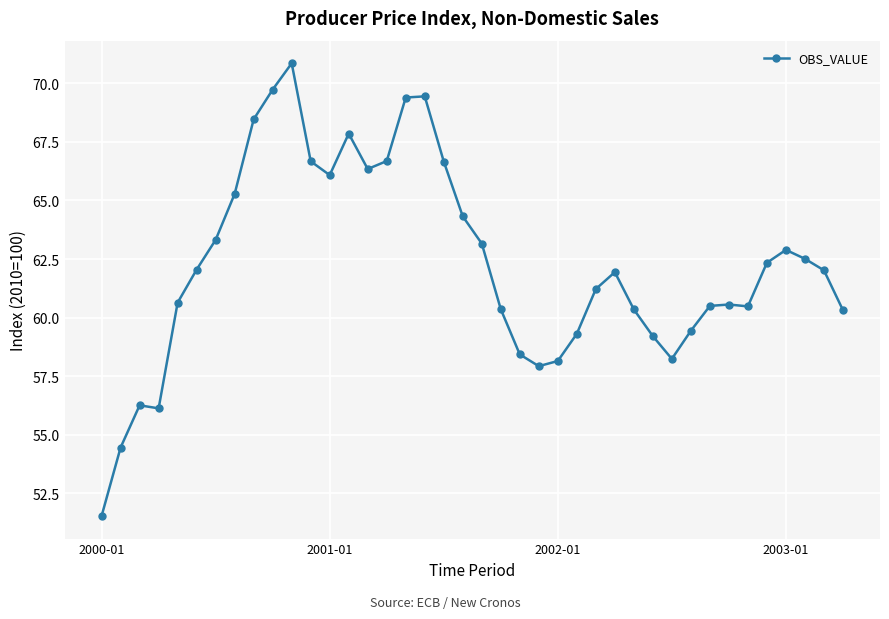

What is the value of the 17th point from the left?

69.4